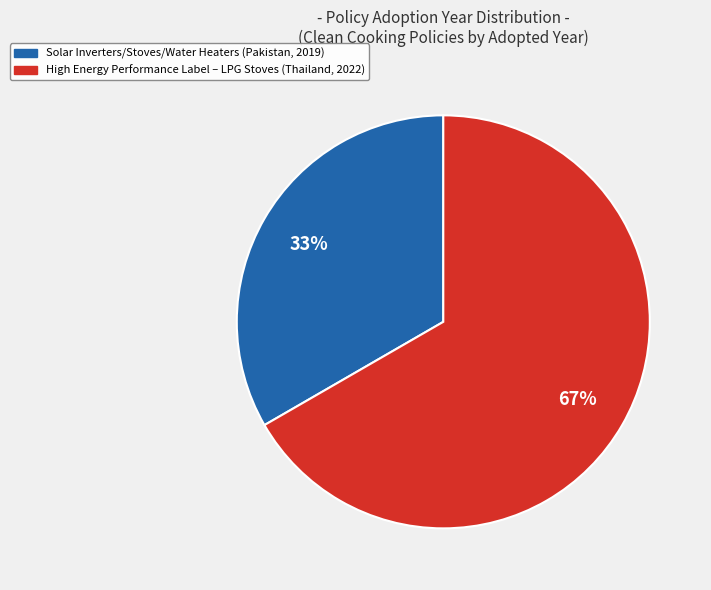

To the nearest percent, what is the average slice percentage?

50%